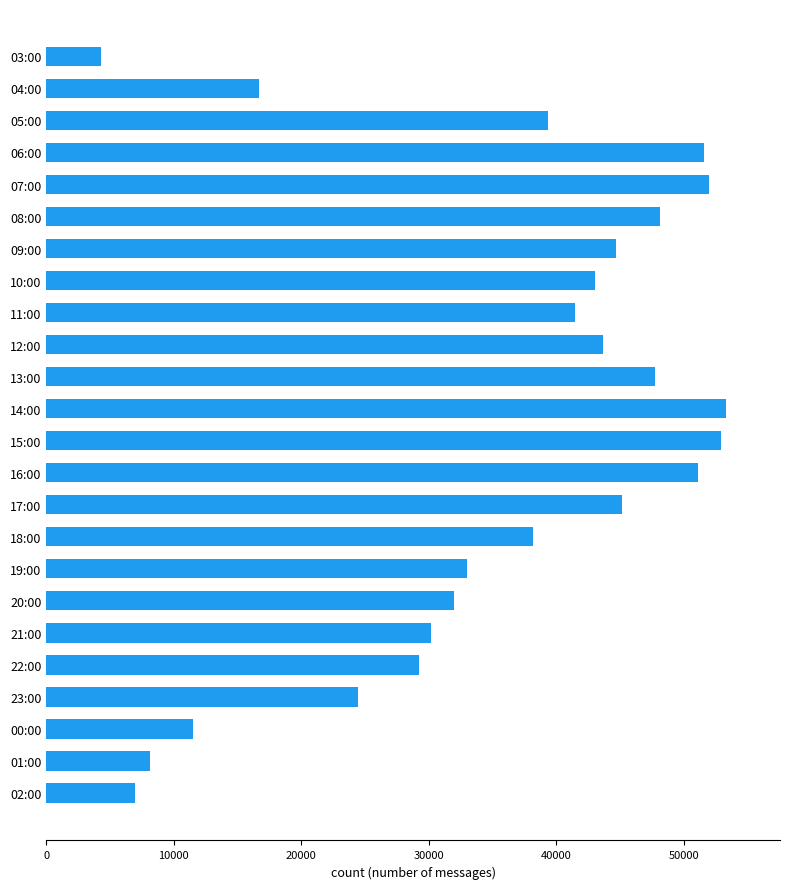

What is the smallest value displayed?

4301